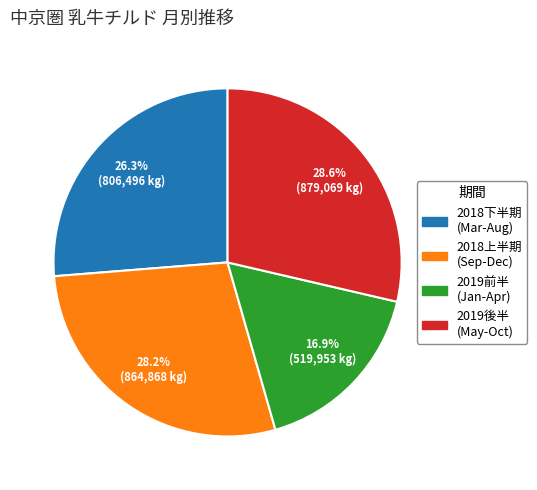

Does any single category account for the majority?

No